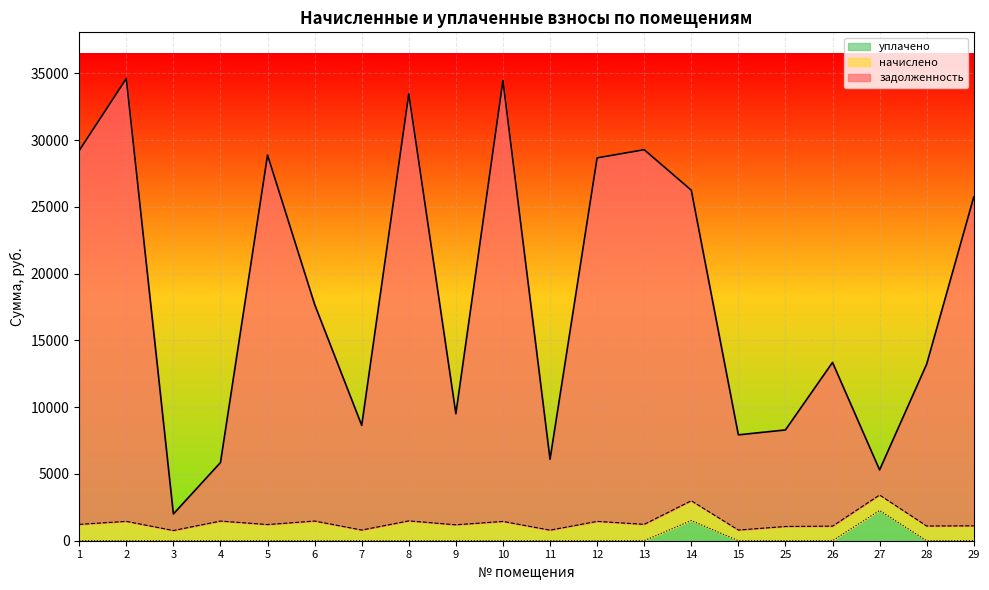

Between 3 and 26, which is larger?

26